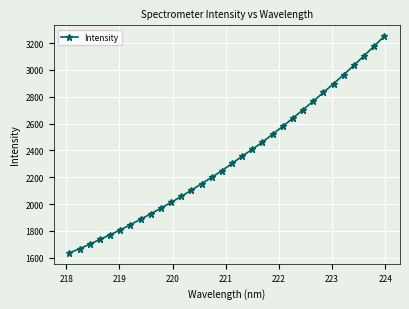

Count the number of data series in this chart.

1